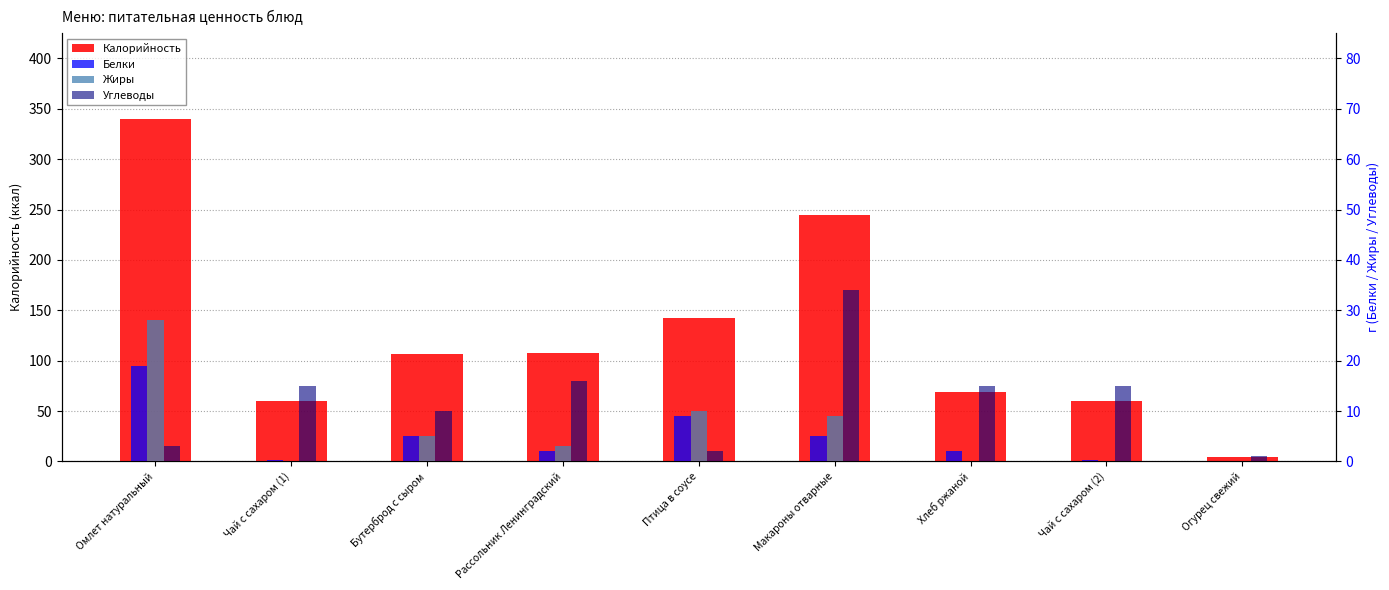

The value of Жиры at Огурец свежий is 12.3. True or false?

False